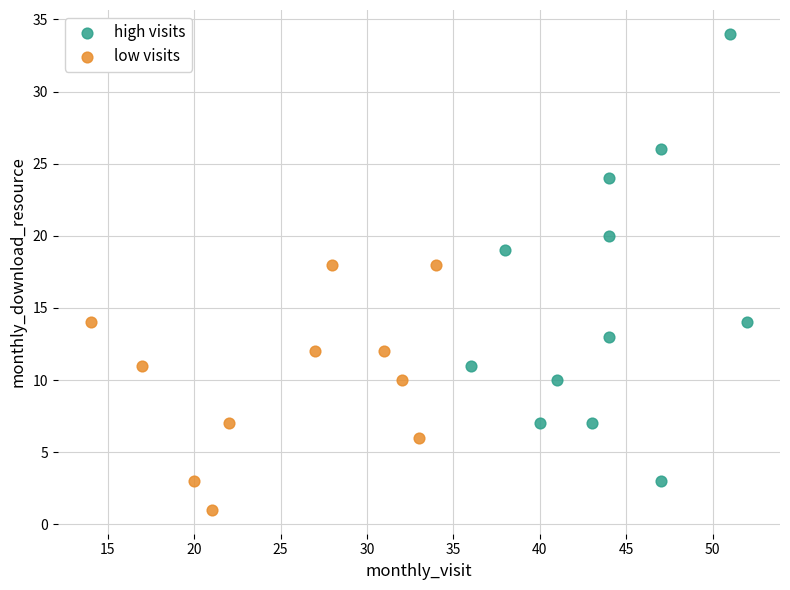

Which series reaches the maximum Y coordinate?

high visits